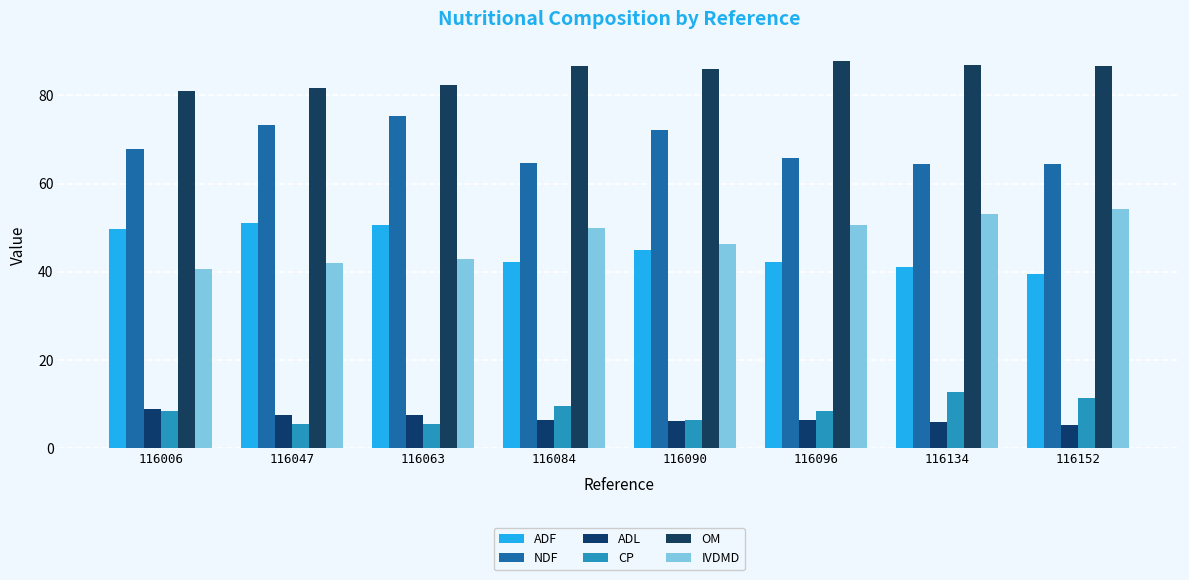

Which series has the largest total across all categories?

OM